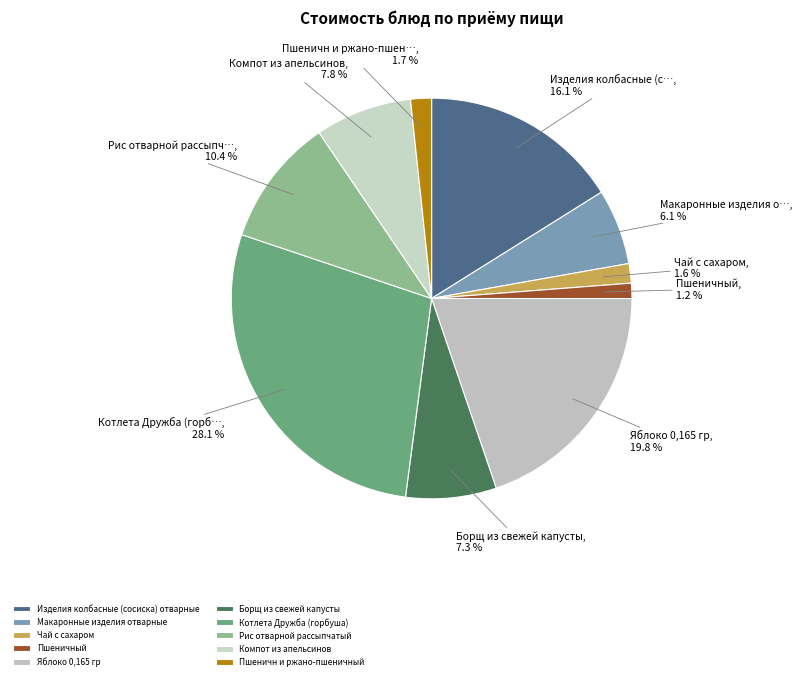

What is the smallest slice in the pie chart?

Пшеничный